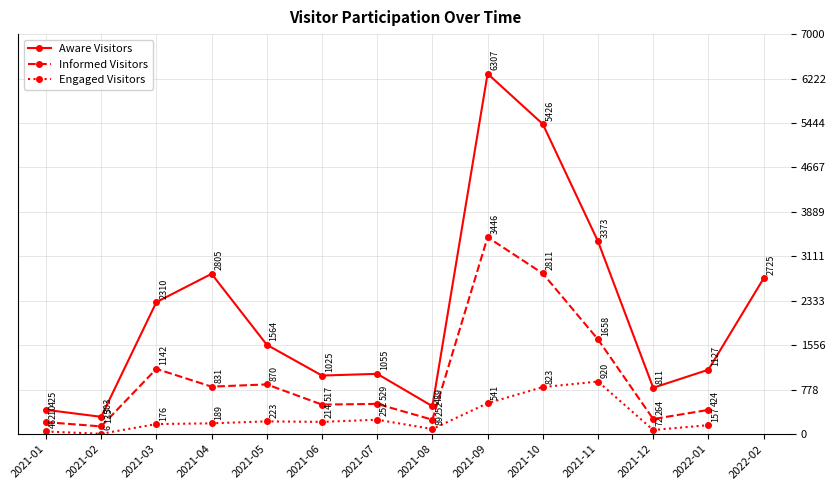

Is this an area chart (filled region under the line)?

No